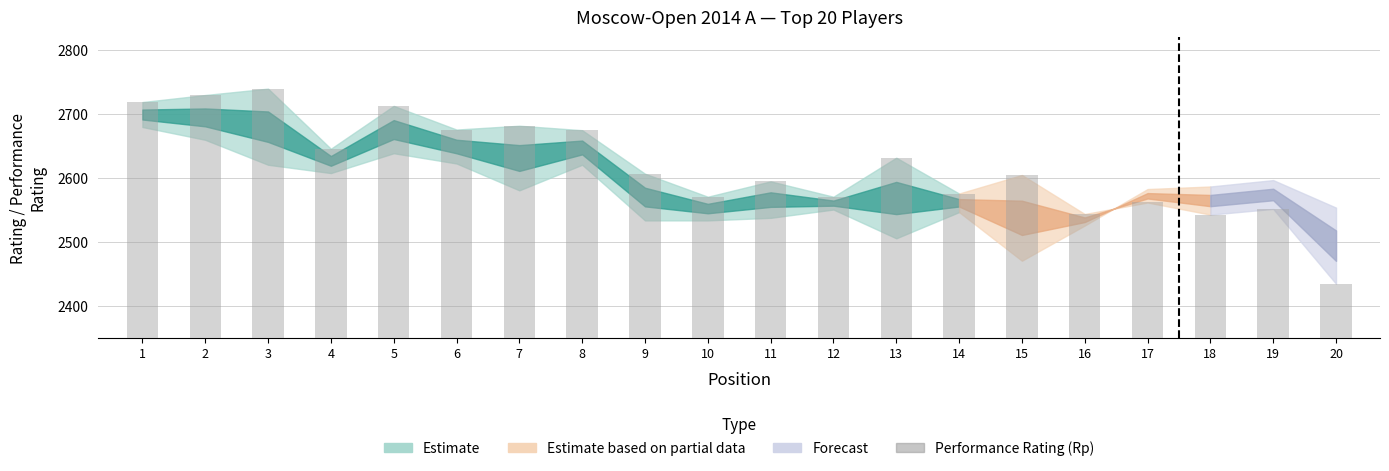

What is the maximum value shown in the chart?

2740